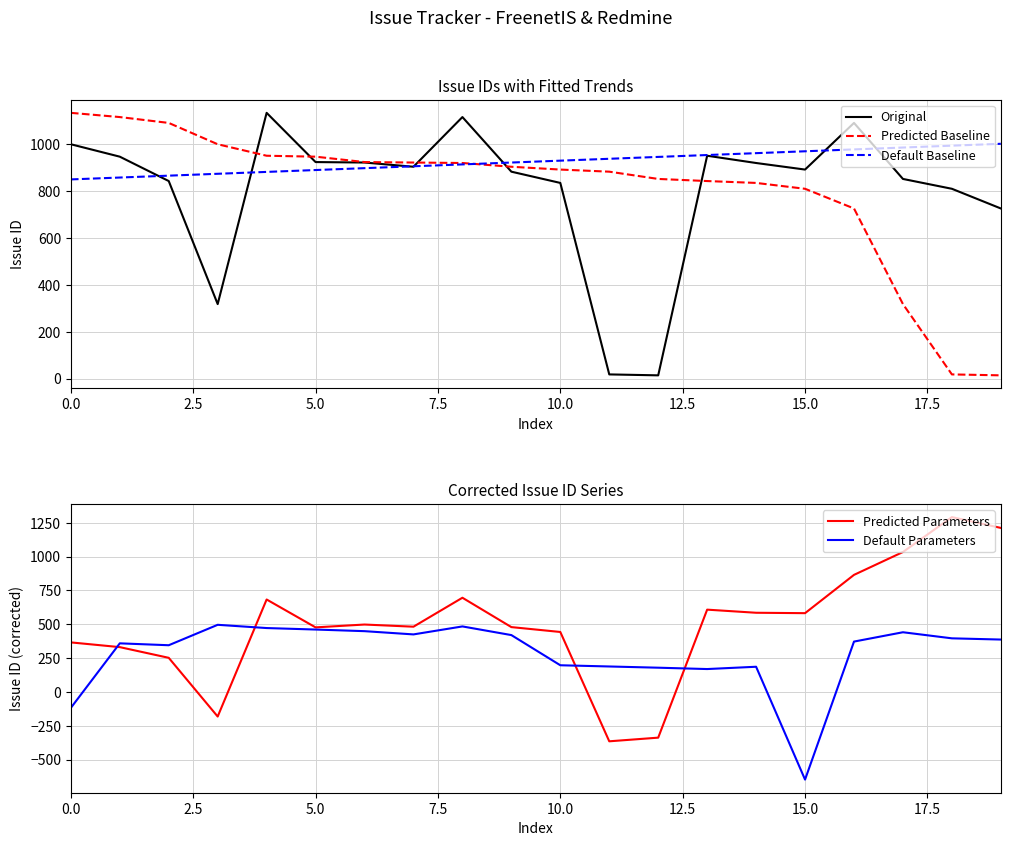

What is the highest value of the Default Baseline series?

1002